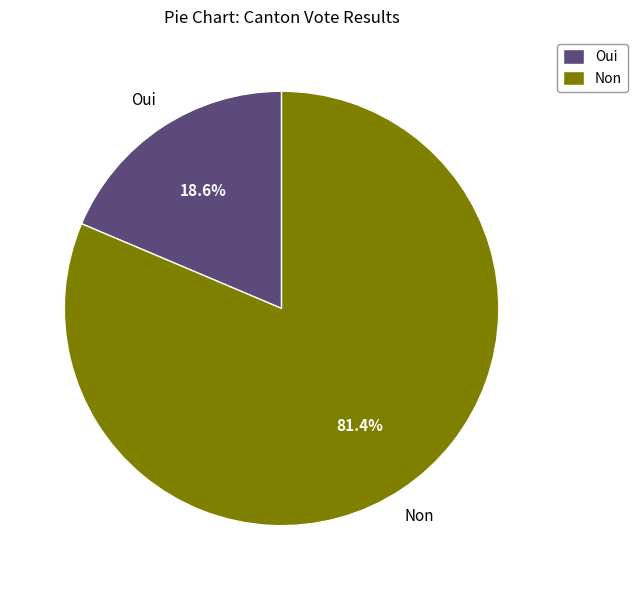

Is there any slice that represents more than half of the pie?

Yes